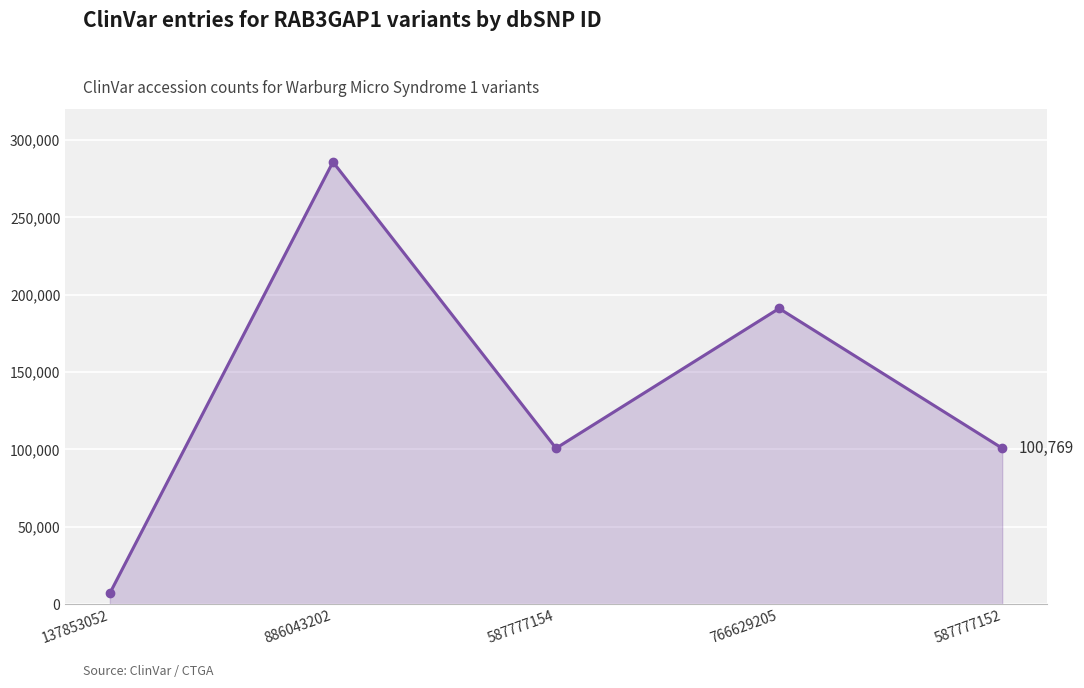

Is it true that the value at 137853052 is 7059?

True